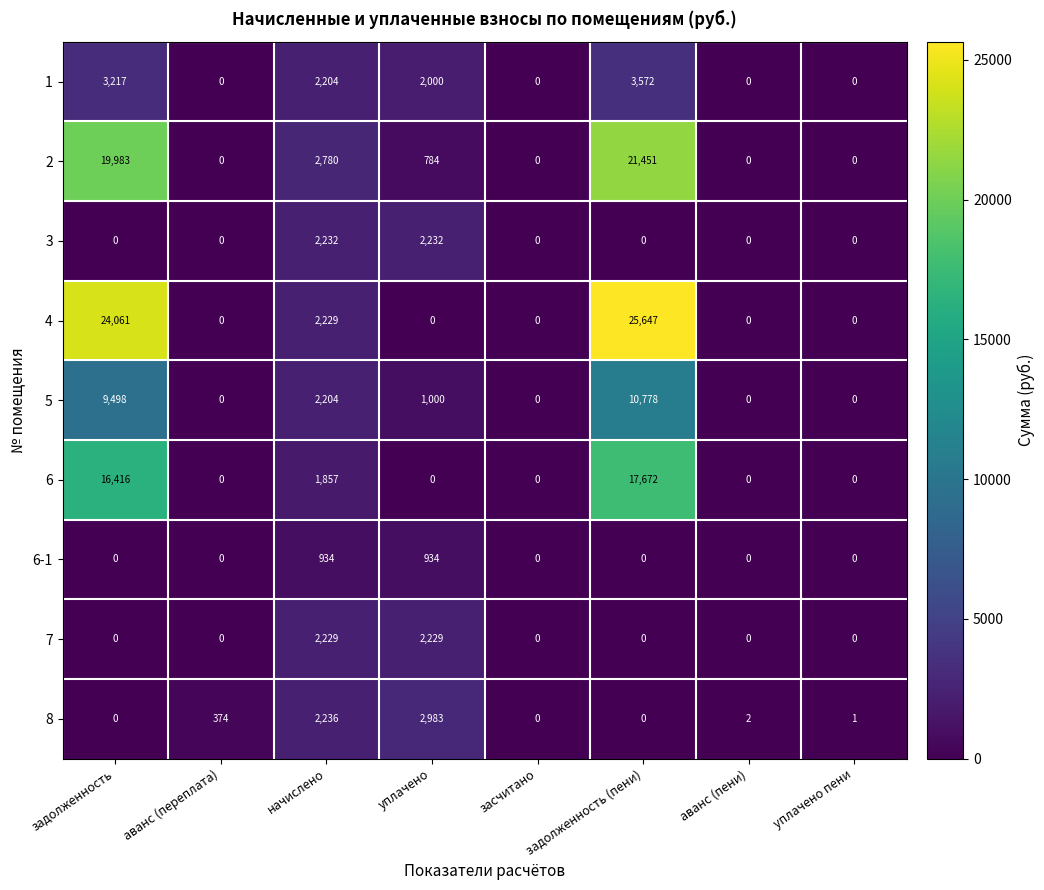

What is the difference between the maximum and minimum values in the 1 series?

3572